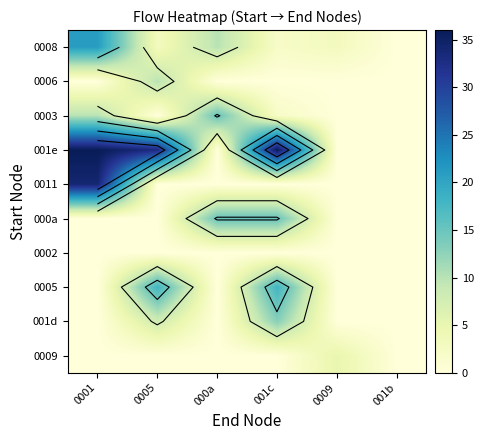

What is the difference between the highest and lowest values at 000a?

15